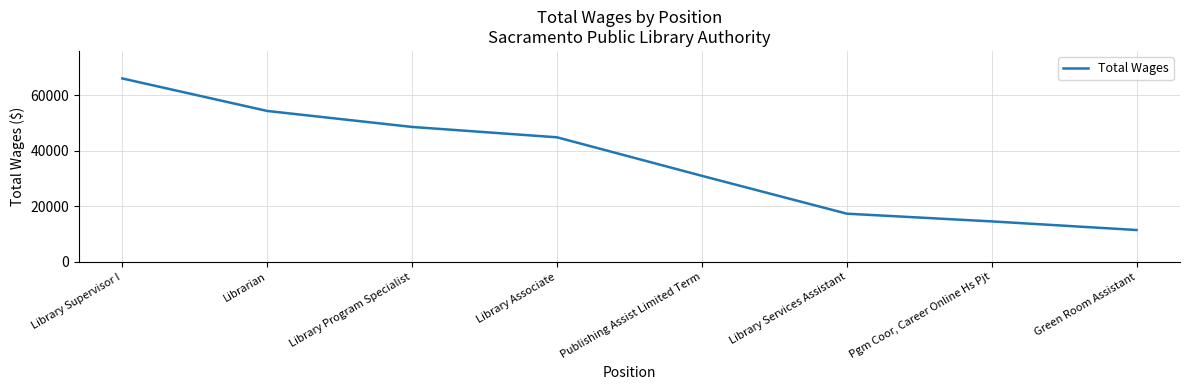

Rank the categories by value from highest to lowest.

Library Supervisor I, Librarian, Library Program Specialist, Library Associate, Publishing Assist Limited Term, Library Services Assistant, Pgm Coor, Career Online Hs Pjt, Green Room Assistant